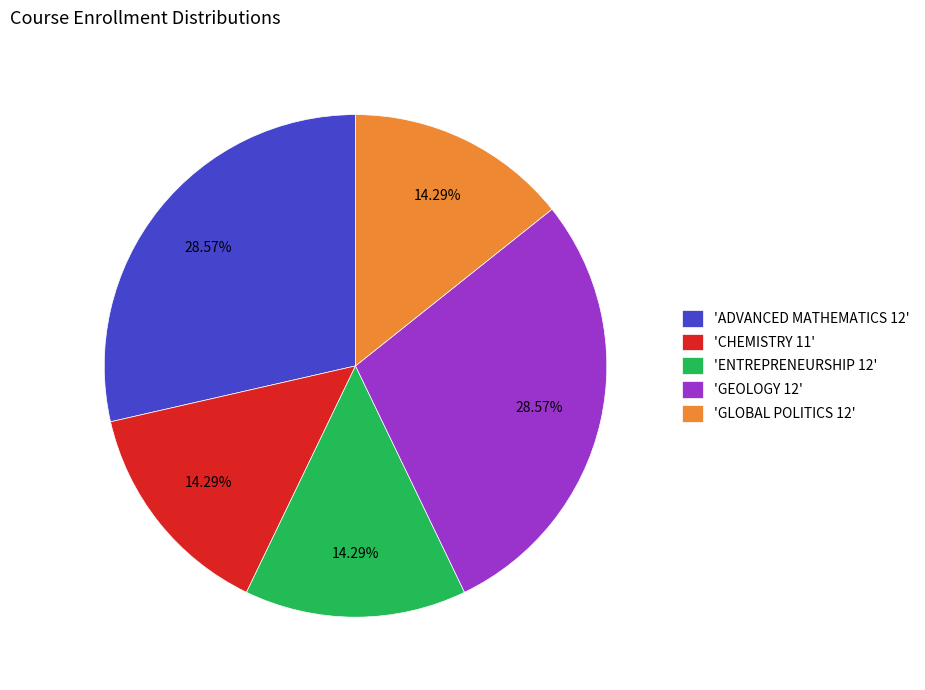

Which has a higher value, 'GEOLOGY 12' or 'ENTREPRENEURSHIP 12'?

'GEOLOGY 12'